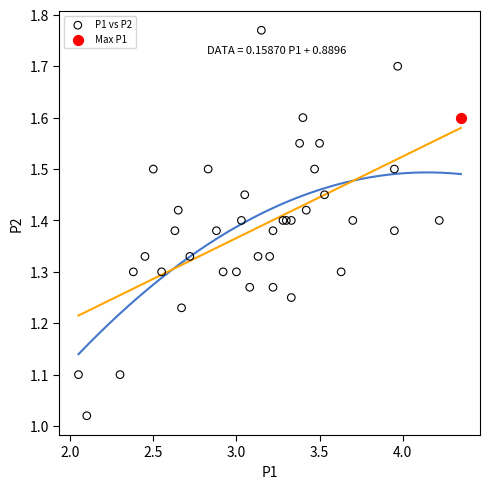

What are all the series names shown in the legend?

P1 vs P2, Max P1